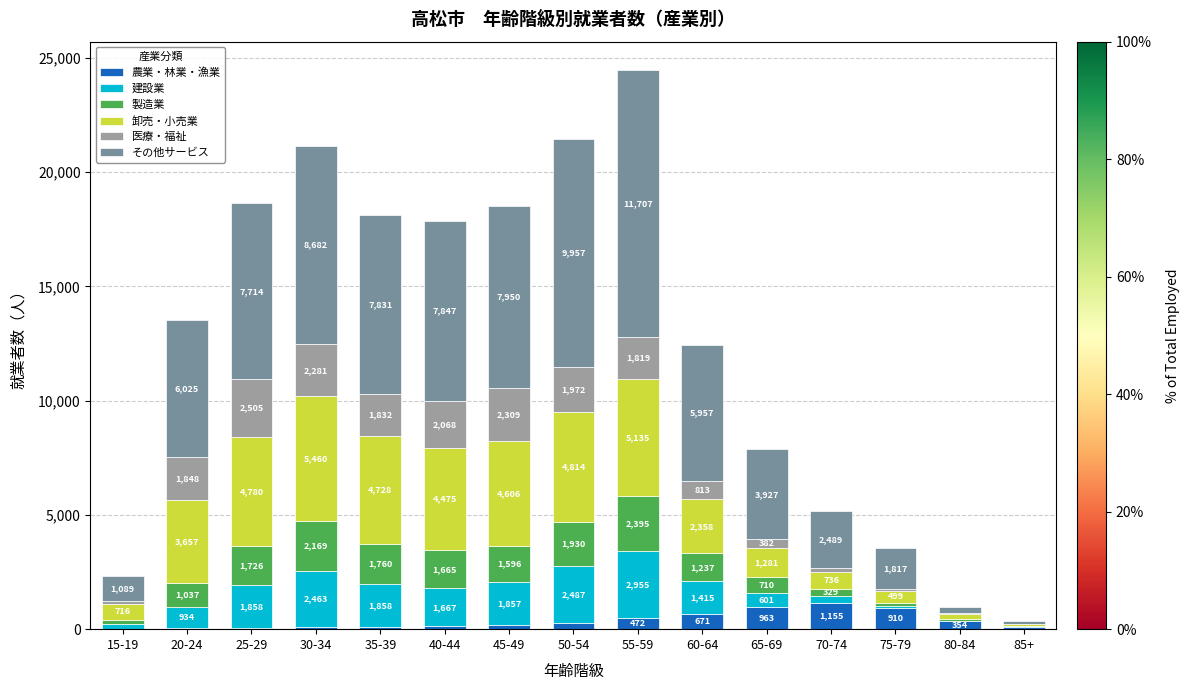

What is the total value across all series at 20-24?

13543